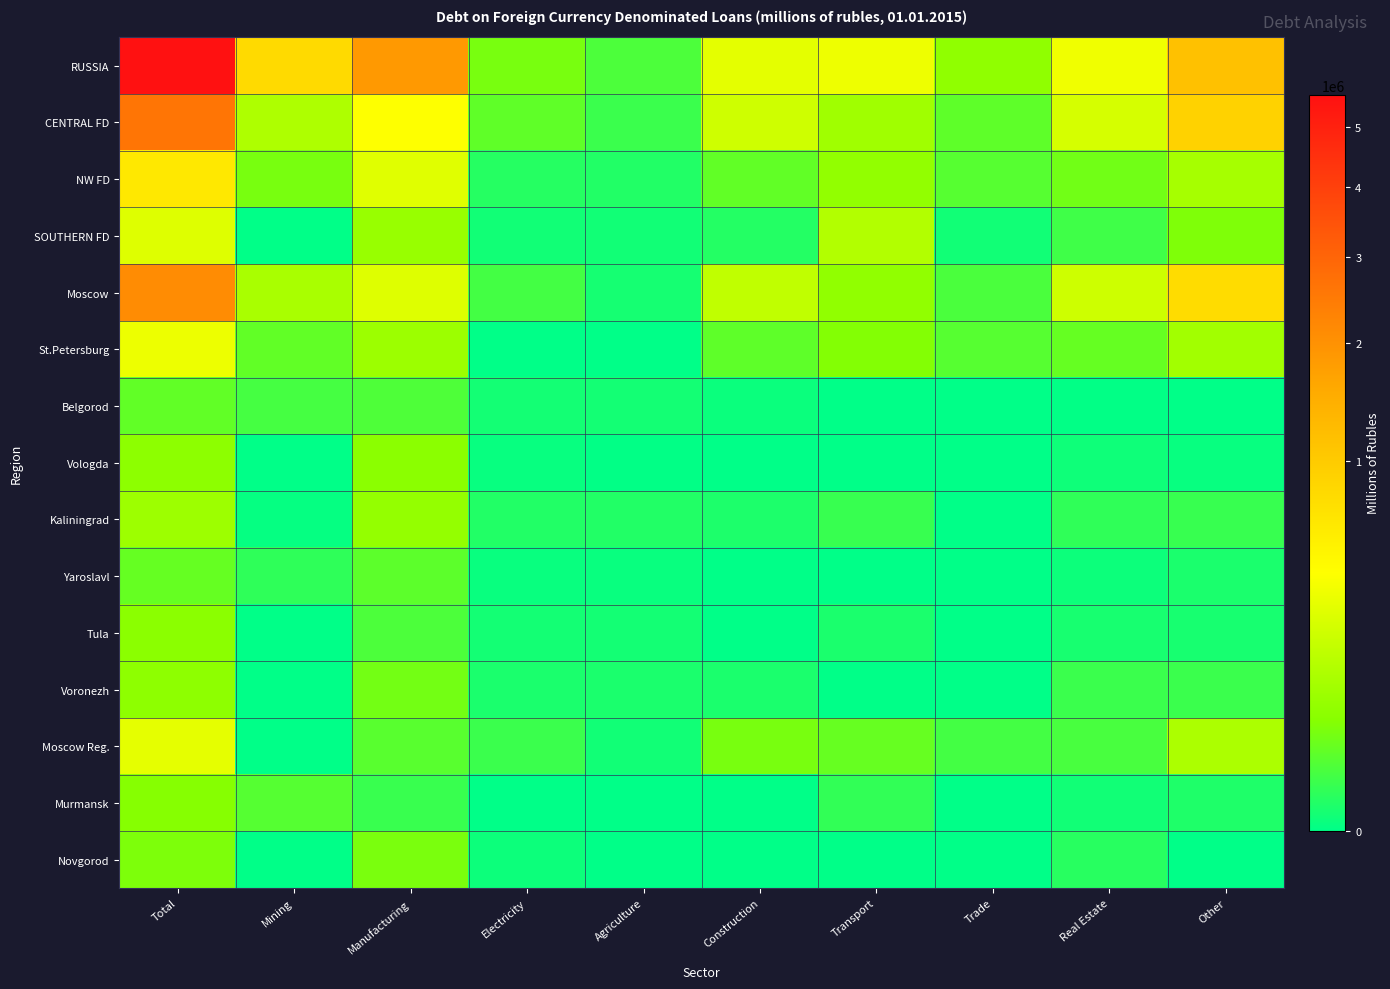

What is the difference between the highest and lowest values at Mining?

786332